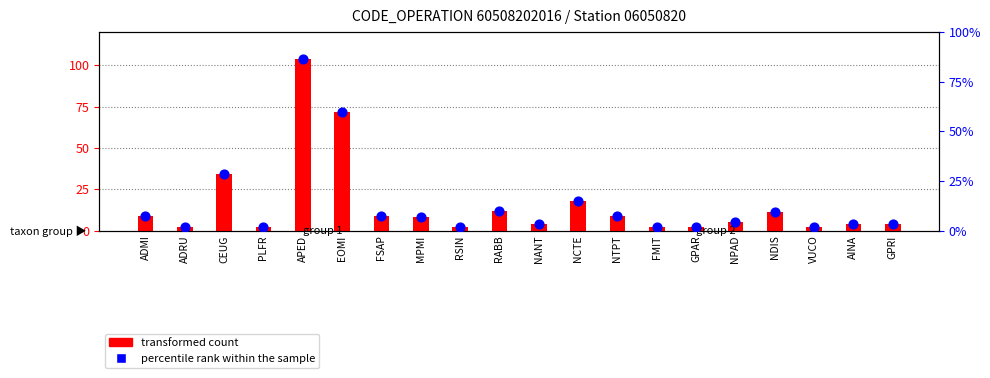

Which series has the largest Y range (max minus min)?

transformed count